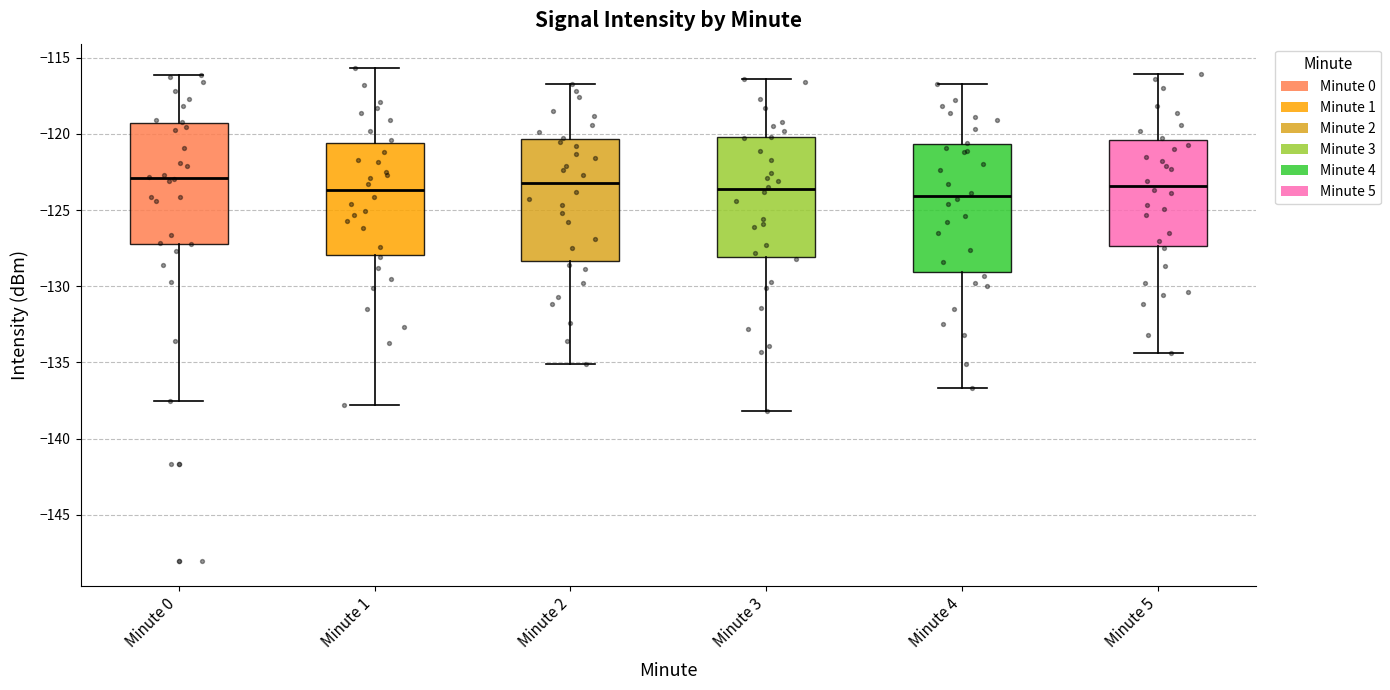

Reading left to right, read every box against the y-axis: the position of its median line, the range the box covers, and the ends of its whiskers. The values are not printed on the chart, so give them approximately, as read against the axis.

Minute 0: median -123.0, box -127.0 to -119.5, whiskers -137.5 to -116.0
Minute 1: median -123.5, box -128.0 to -120.5, whiskers -138.0 to -115.5
Minute 2: median -123.0, box -128.5 to -120.5, whiskers -135.0 to -116.5
Minute 3: median -123.5, box -128.0 to -120.0, whiskers -138.0 to -116.5
Minute 4: median -124.0, box -129.0 to -120.5, whiskers -136.5 to -116.5
Minute 5: median -123.5, box -127.5 to -120.5, whiskers -134.5 to -116.0